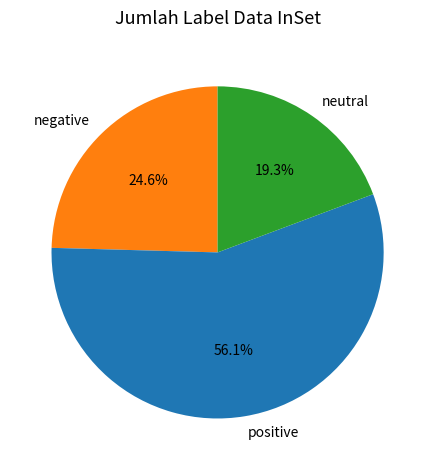

To the nearest percent, what is the difference between the largest and smallest slice percentages?

37%